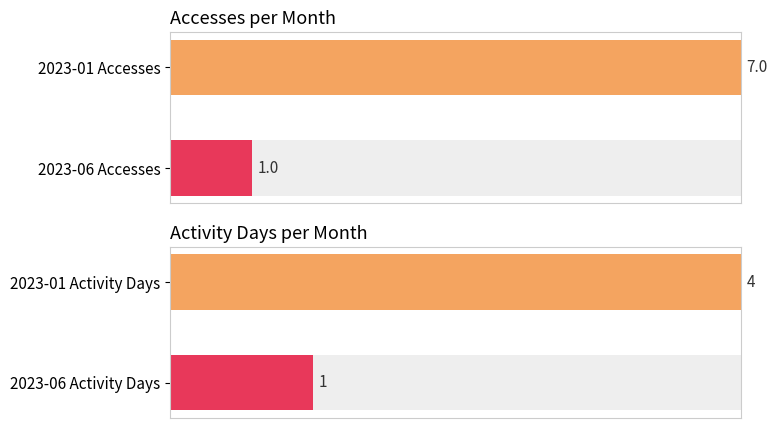

Rank the series by their maximum value, from highest to lowest.

Accesses, Activity Days